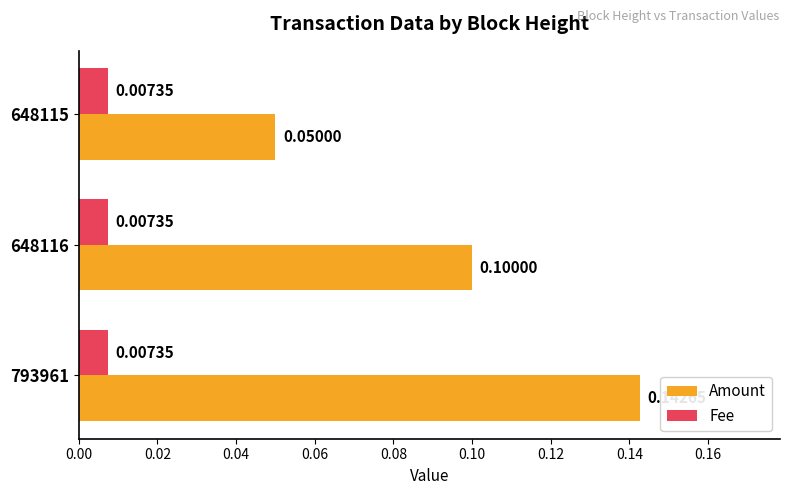

At which category is the sum across all series the highest?

793961